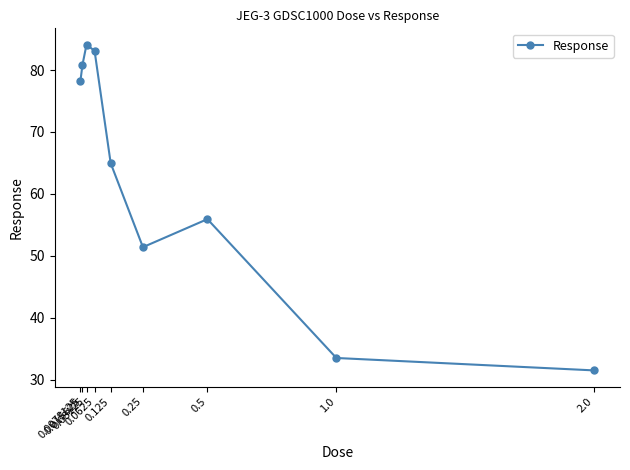

List the labels in order of value, largest first.

0.03125, 0.0625, 0.015625, 0.0078125, 0.125, 0.5, 0.25, 1.0, 2.0